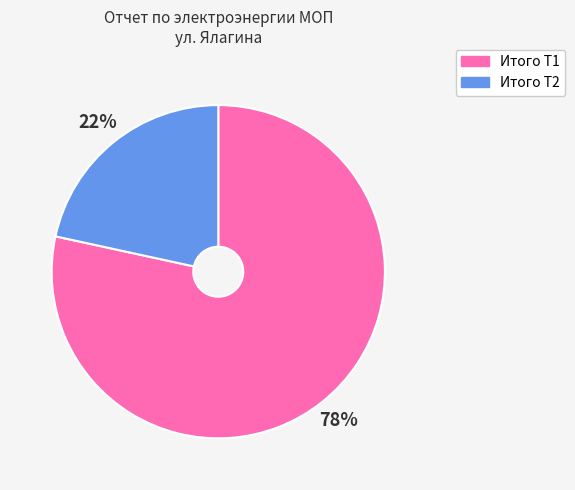

Which category has the biggest portion of the pie?

Итого Т1